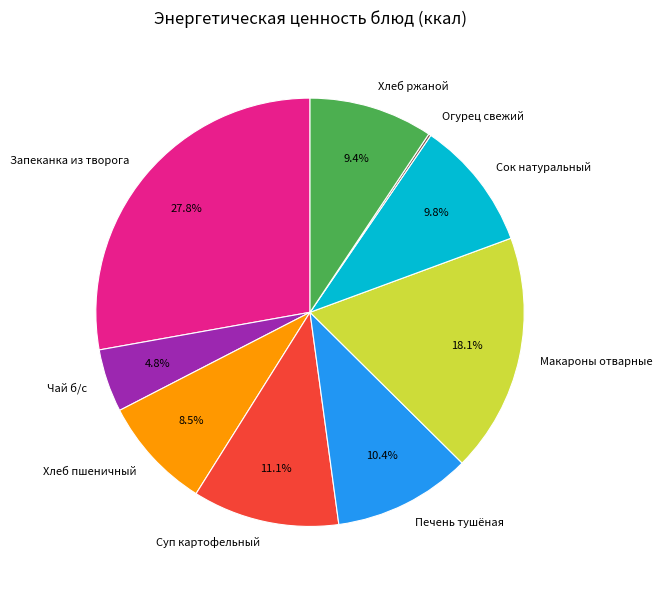

Which has a higher value, Сок натуральный or Макароны отварные?

Макароны отварные